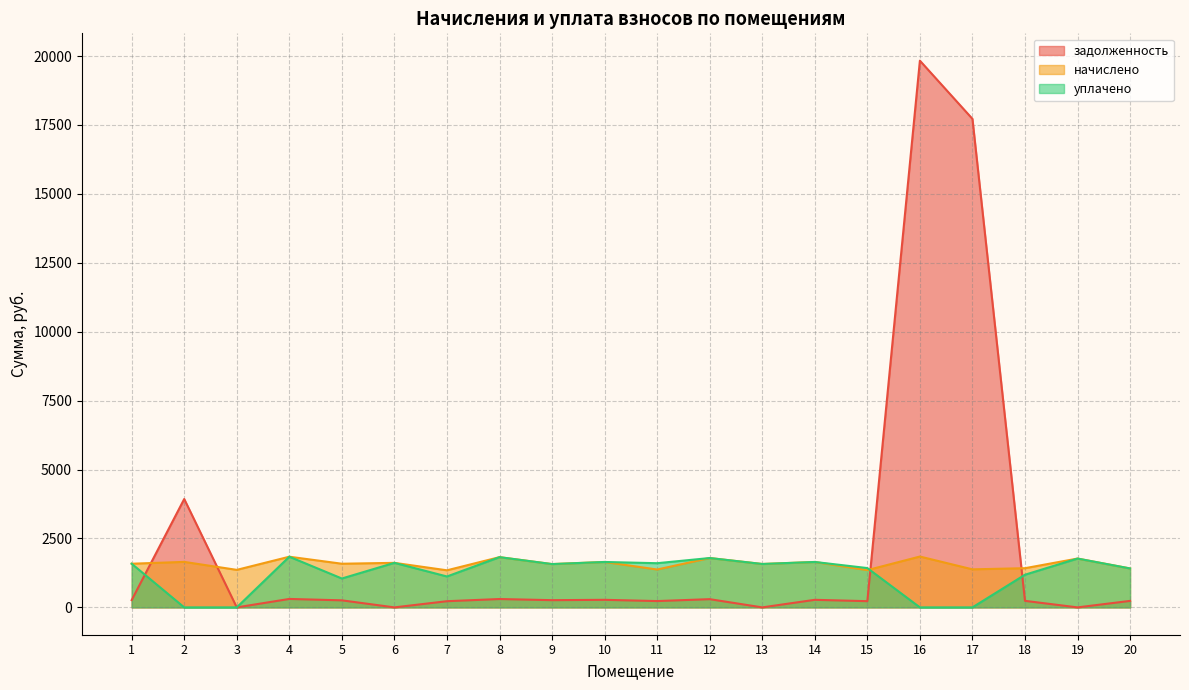

Where does the задолженность series first go above 261?

1